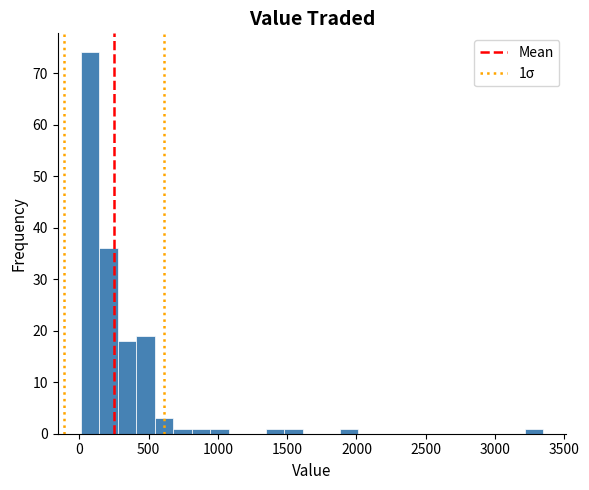

Around what value on the x-axis is the tallest bar? Give the approximate position of its centre, as read against the axis.

100